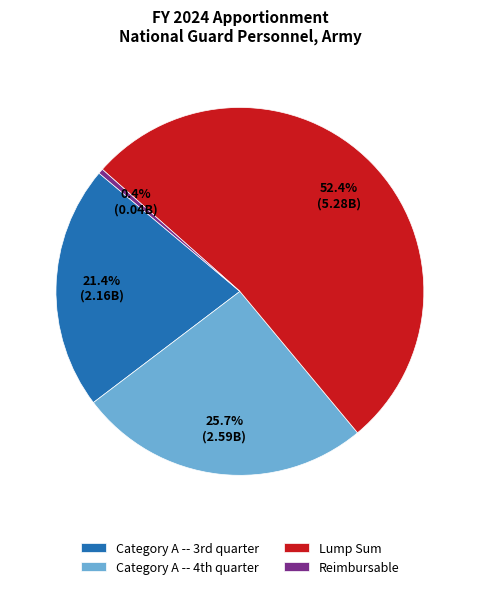

To the nearest percent, what is the average slice percentage?

25%